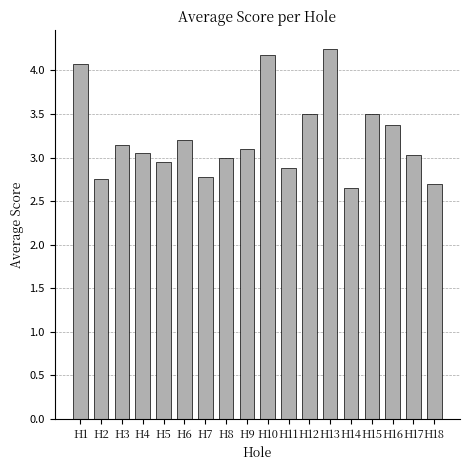

True or false: the data shows 3.4 at H16.

True